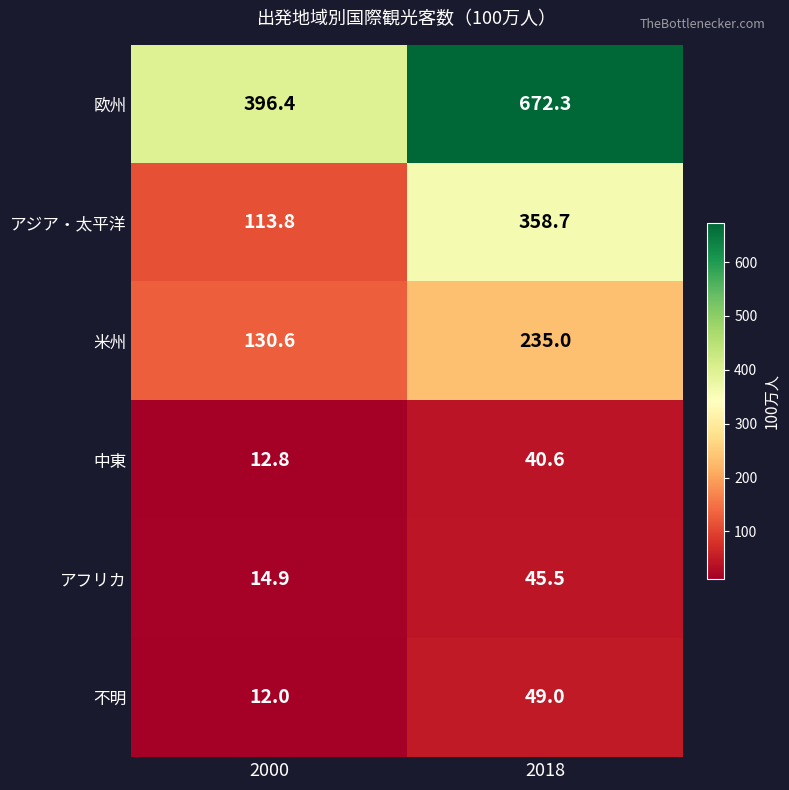

At how many categories does at least one series exceed 660?

1